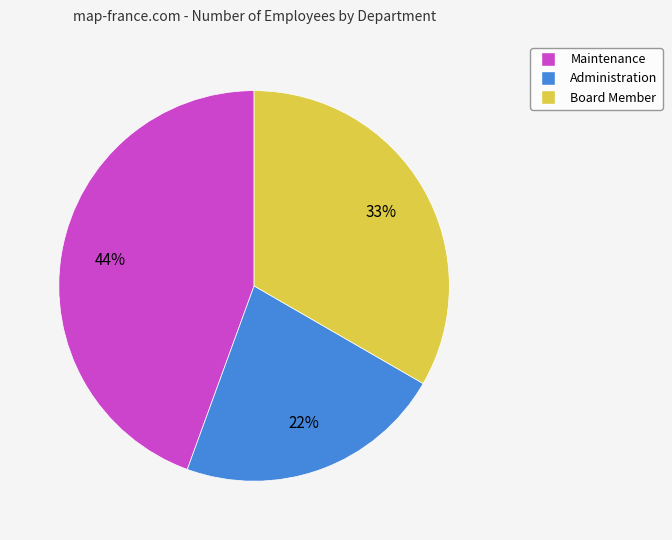

Count the number of slices in the pie.

3